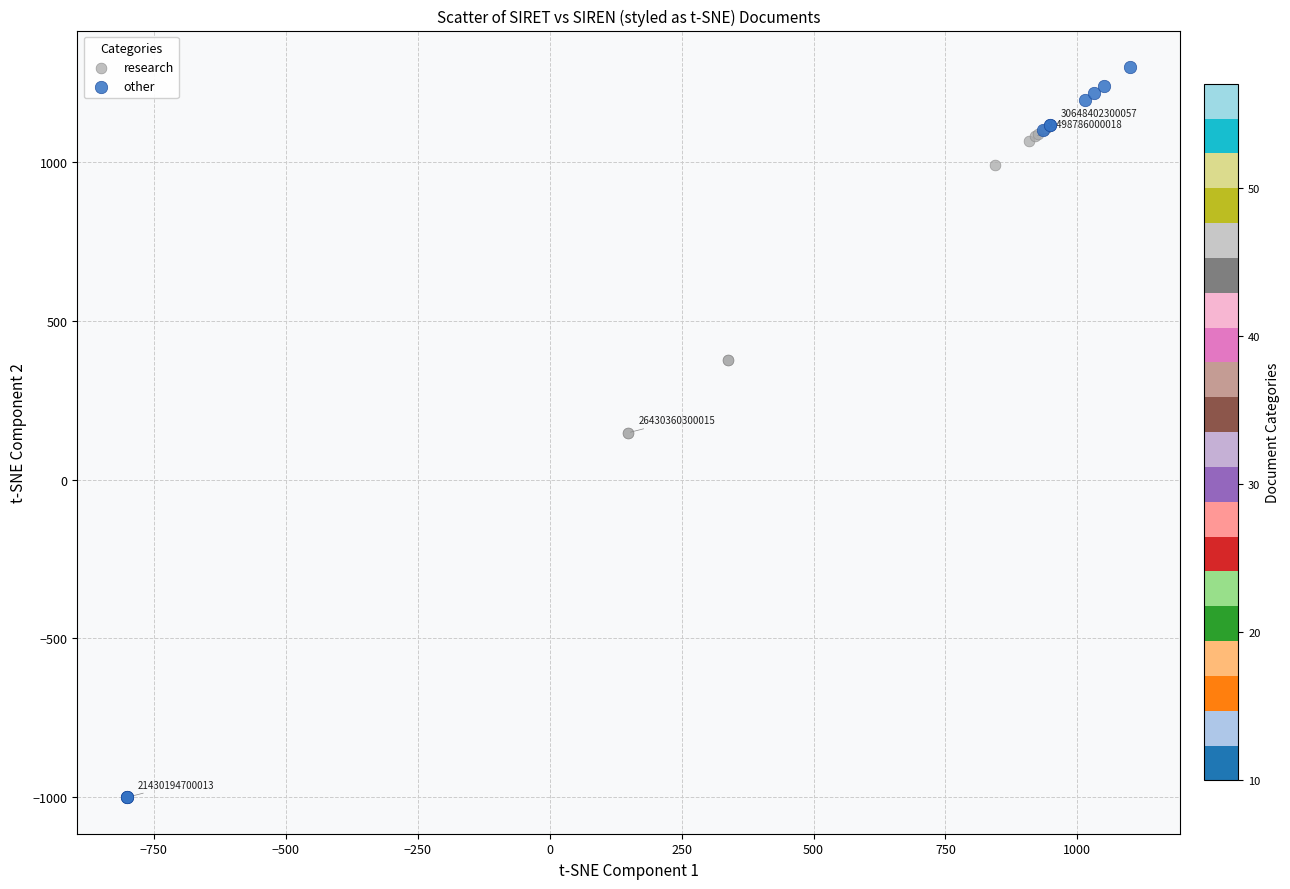

Which series has the largest Y range (max minus min)?

other